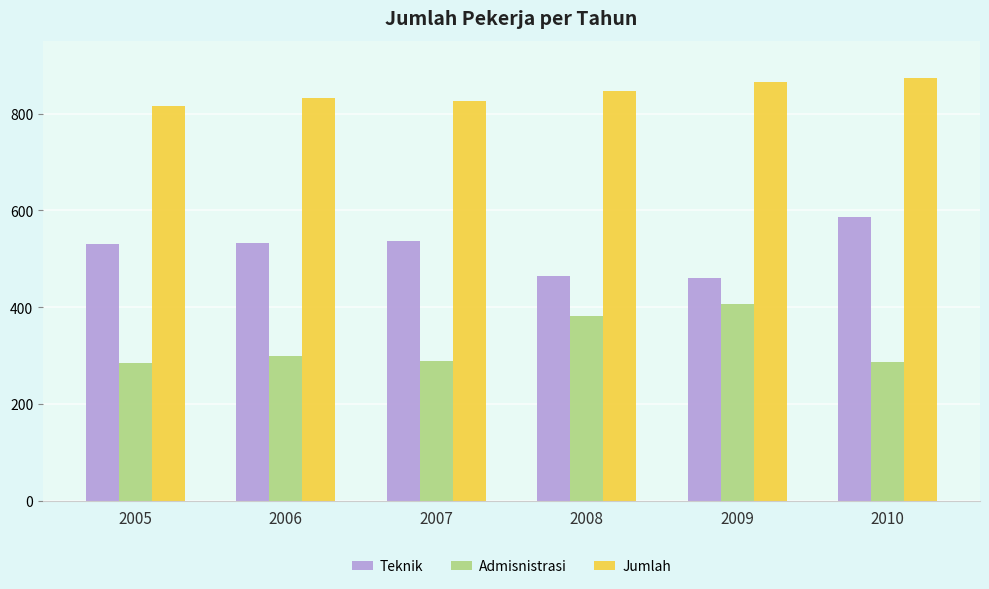

How many data points does each series have?

6